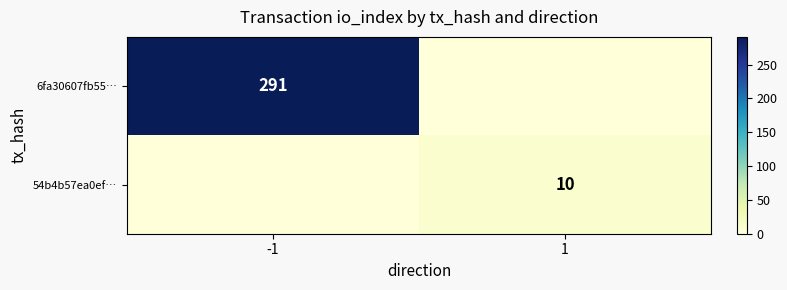

The value of 6fa30607fb55… at -1 is 384. True or false?

False